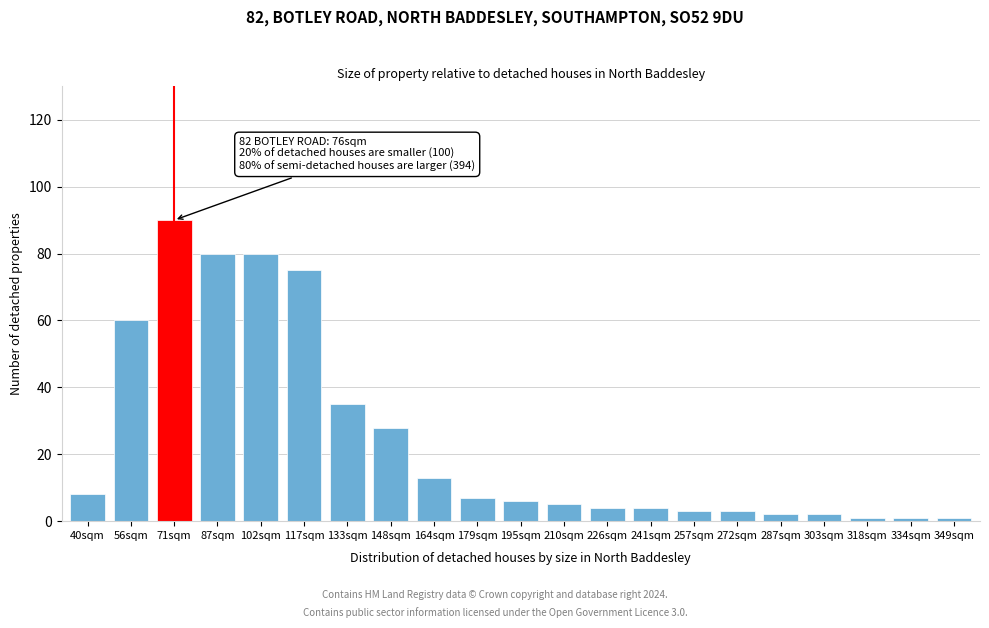

Reading left to right, extract all data points from this chart.

40sqm=8	56sqm=60	71sqm=90	87sqm=80	102sqm=80	117sqm=75	133sqm=35	148sqm=28	164sqm=13	179sqm=7	195sqm=6	210sqm=5	226sqm=4	241sqm=4	257sqm=3	272sqm=3	287sqm=2	303sqm=2	318sqm=1	334sqm=1	349sqm=1